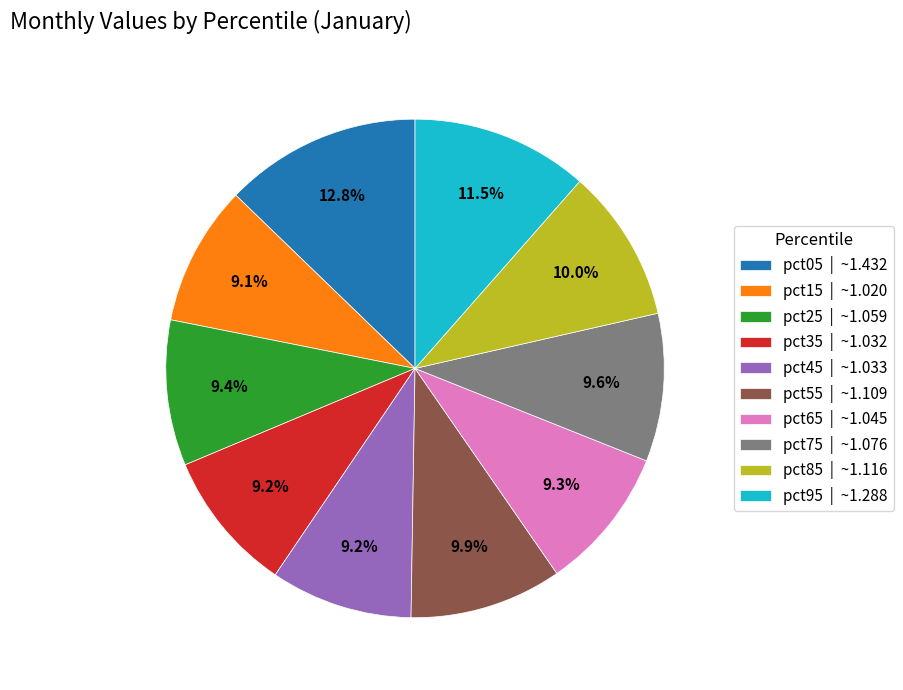

Between pct55 | ~1.109 and pct15 | ~1.020, which is larger?

pct55 | ~1.109